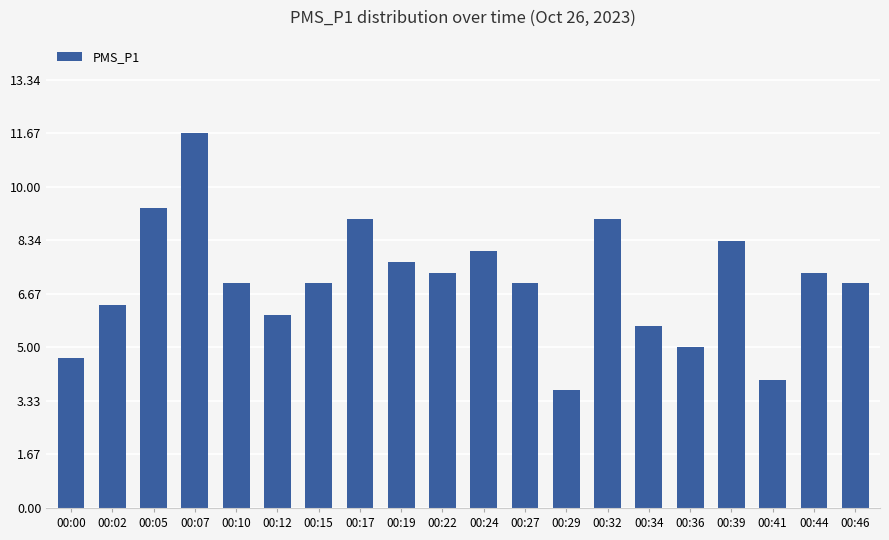

Between 00:12 and 00:07, which is larger?

00:07